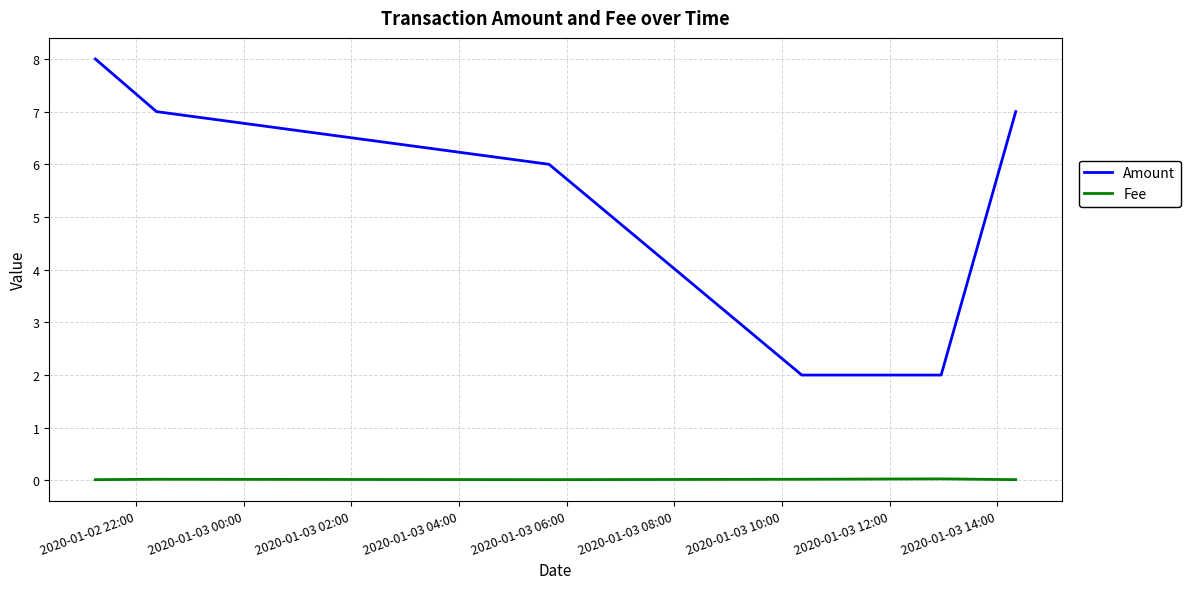

True or false: Fee and Amount cross at least once.

False